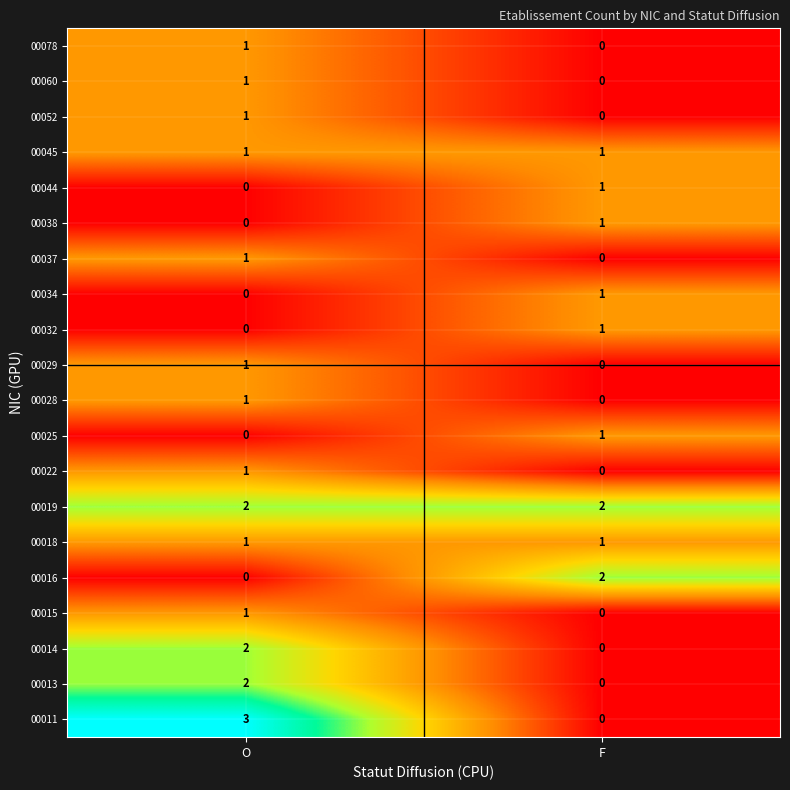

Is it true that 00044 equals 2 at F?

False